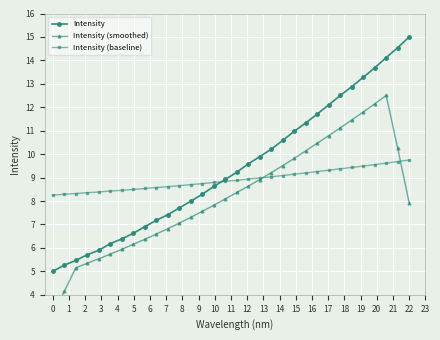

What are all the series names shown in the legend?

Intensity, Intensity (smoothed), Intensity (baseline)